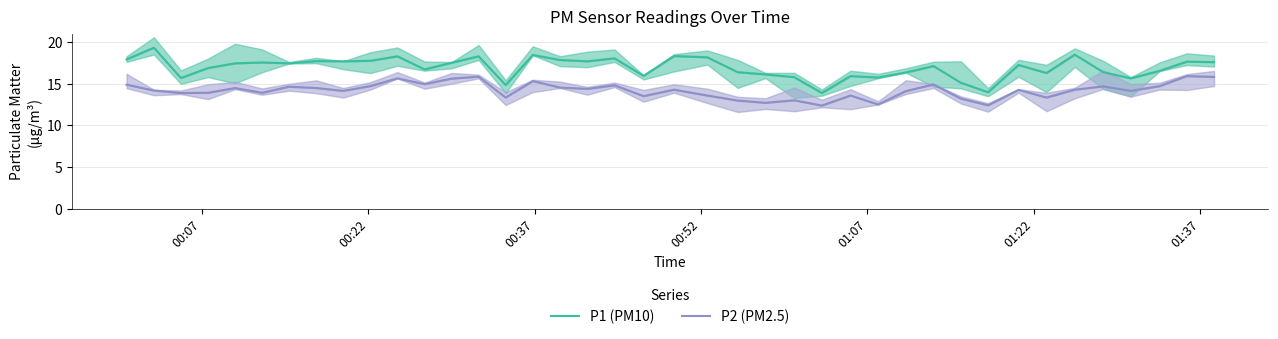

What is the difference between the maximum and minimum values in the P1 (PM10) series?

5.4